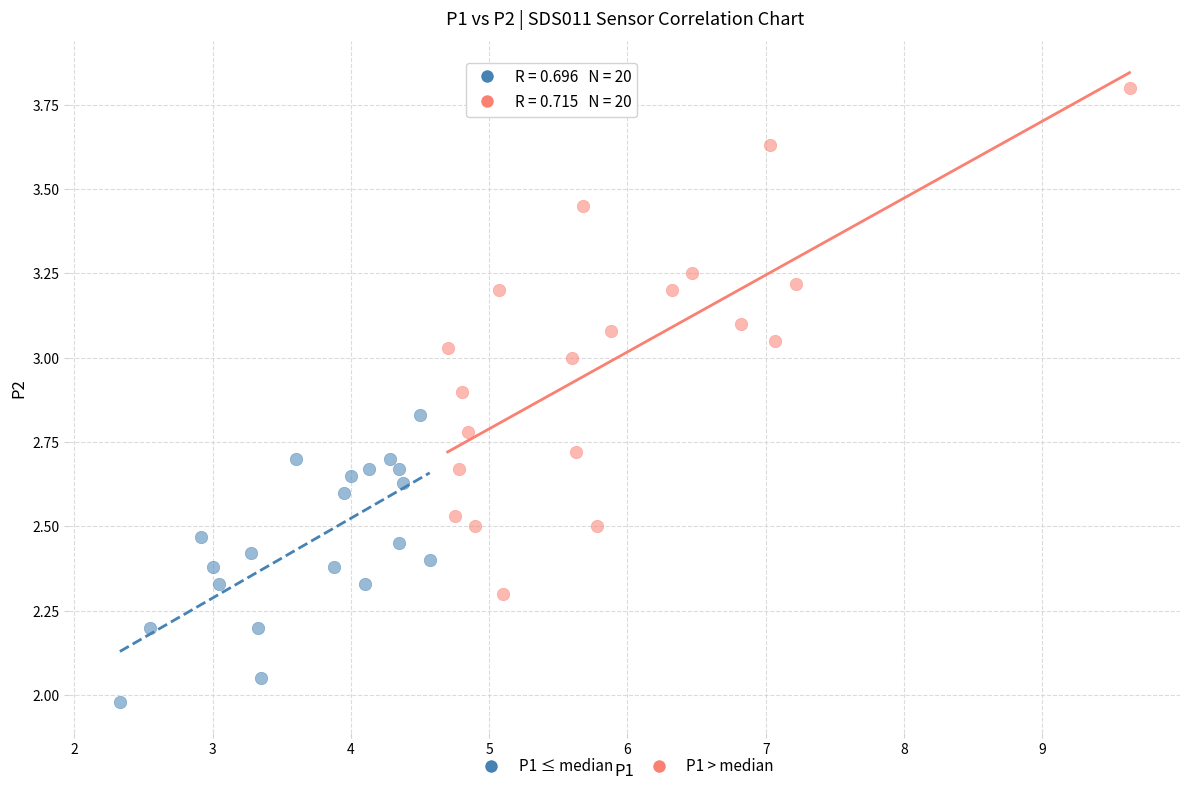

Which series reaches the maximum Y coordinate?

P1 > median